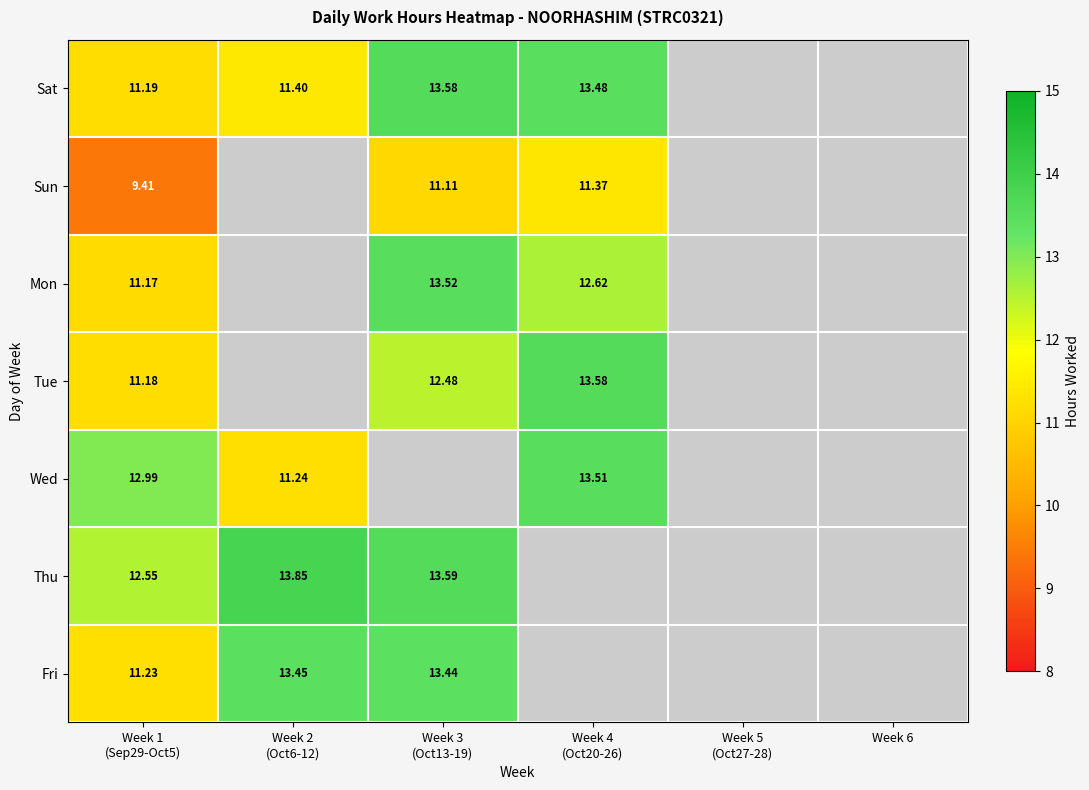

Rank the series by their maximum value, from lowest to highest.

Sun, Fri, Wed, Mon, Sat, Tue, Thu